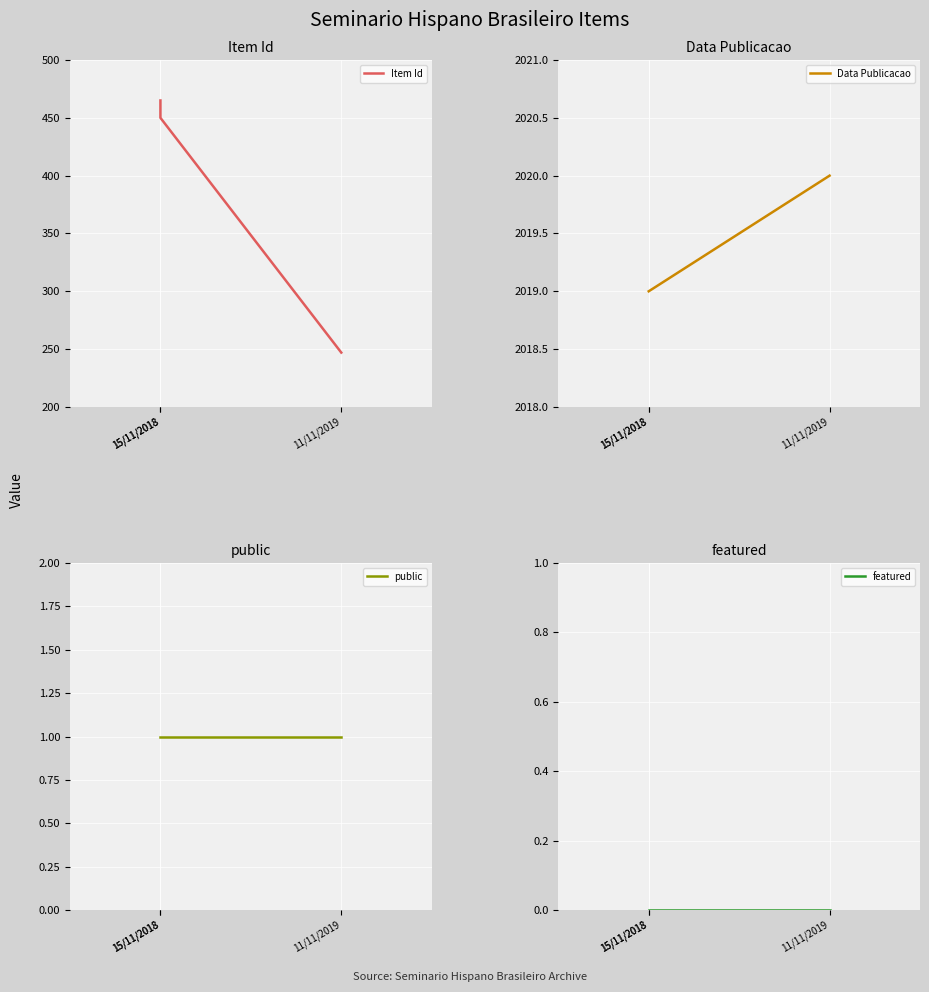

At 15/11/2018, list the series in order from smallest to largest.

featured, public, Item Id, Data Publicacao